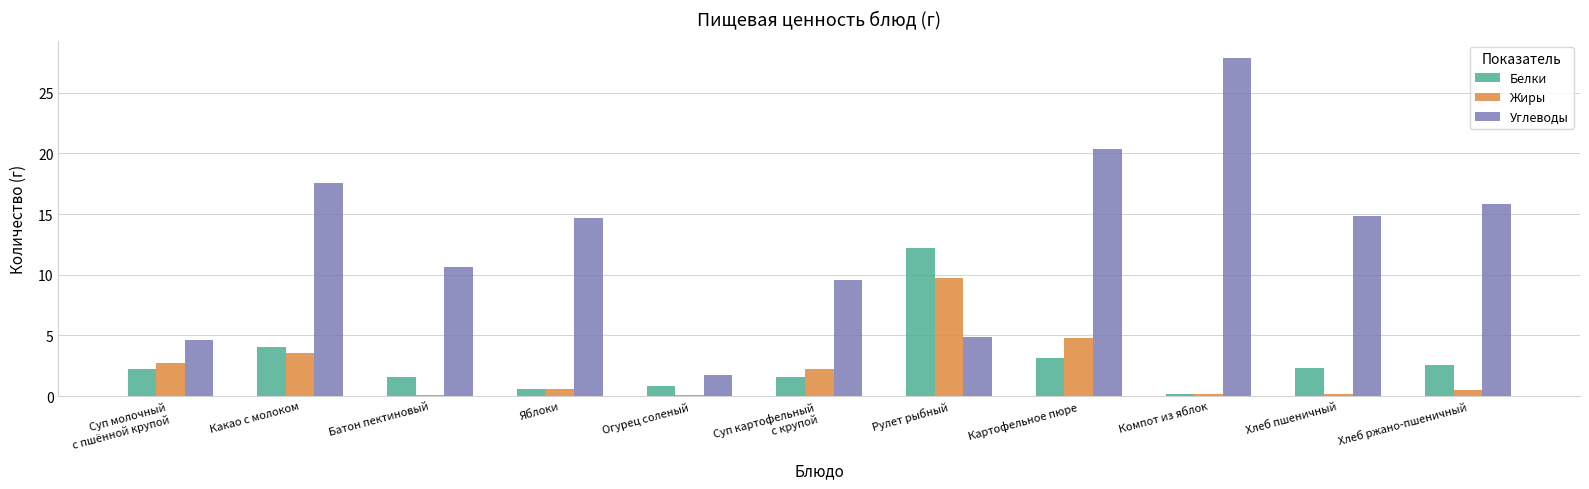

Which series changed the most between Картофельное пюре and Компот из яблок?

Углеводы